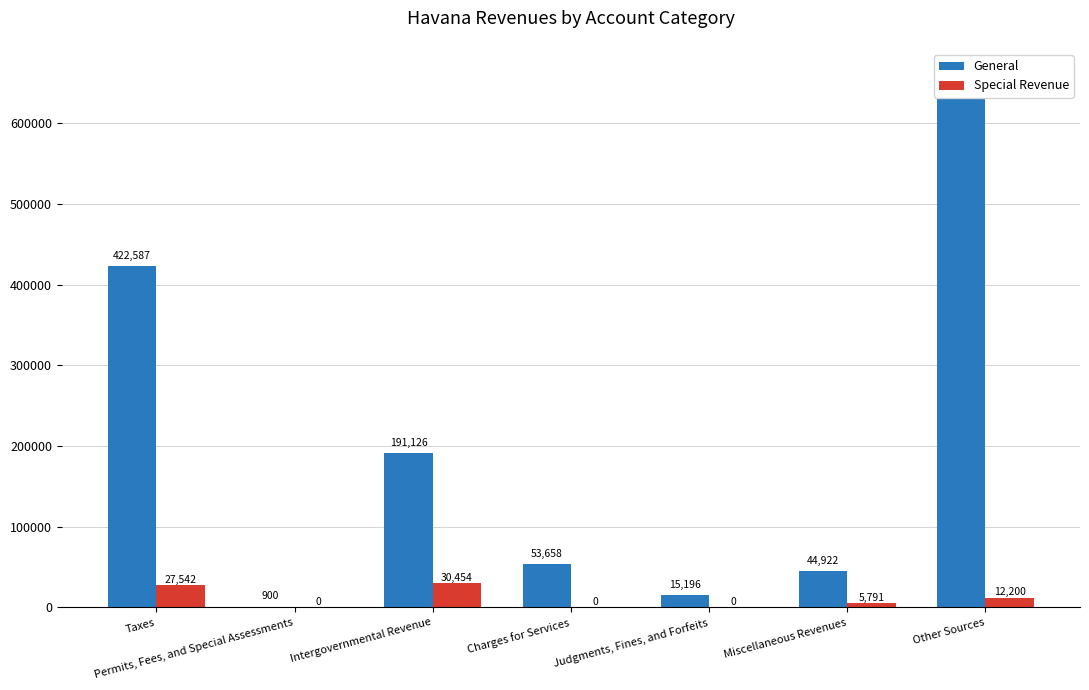

Which series has the largest range (max minus min)?

General